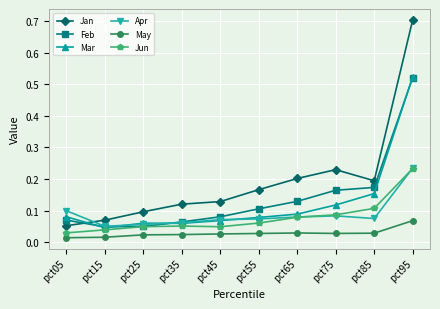

In Feb, how many points are lower than both neighbors (excluding endpoints)?

1